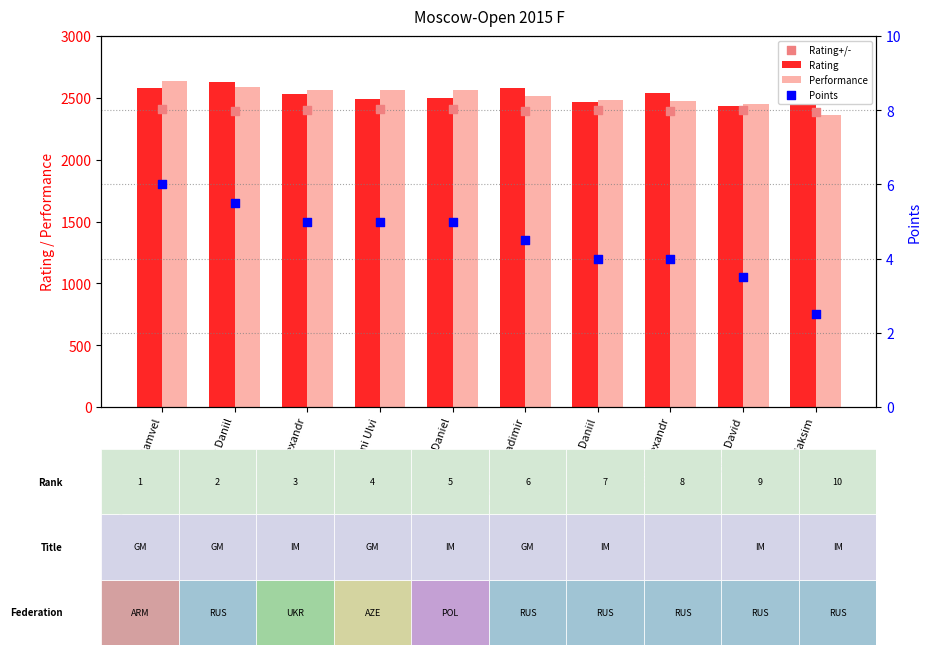

Which series has the largest total across all categories?

Performance